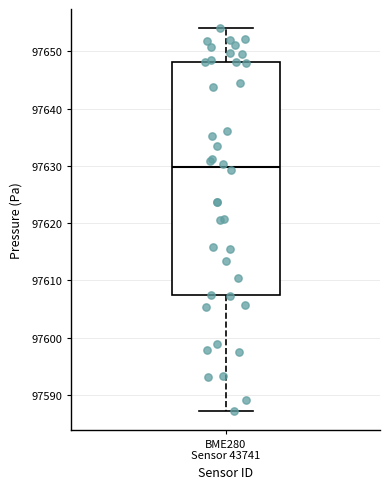

Transcribe this box plot: give where the median line is, the range the box spans, and where the two whiskers end, as read against the y-axis. The values are not printed on the chart, so give them approximately, as read against the axis.

median 97630, box 97607 to 97648, whiskers 97587 to 97654